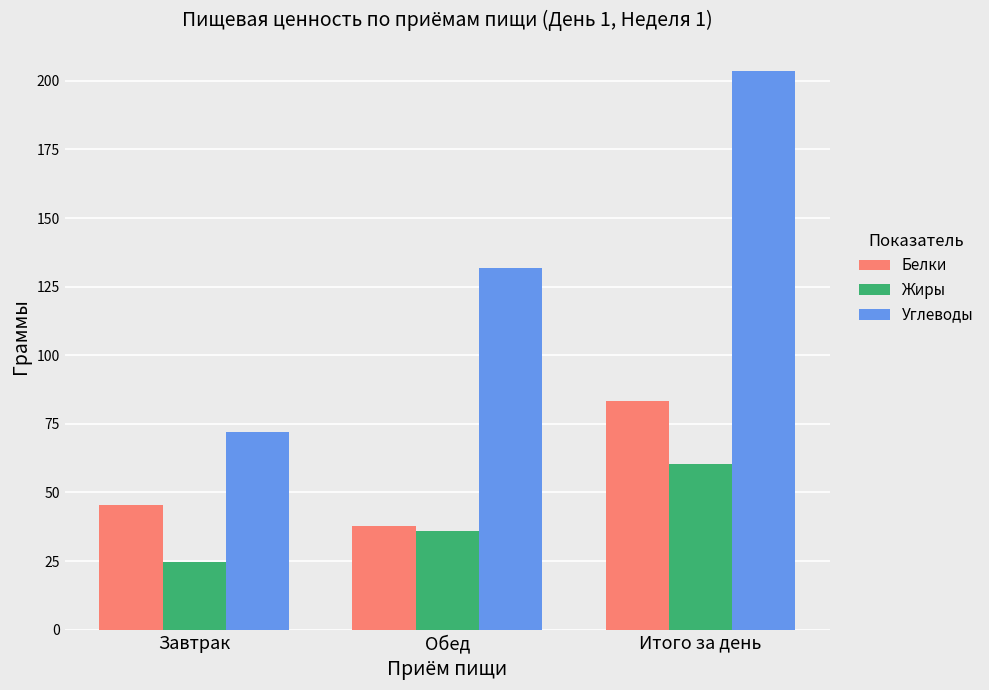

Which label corresponds to the largest value in the chart?

Итого за день